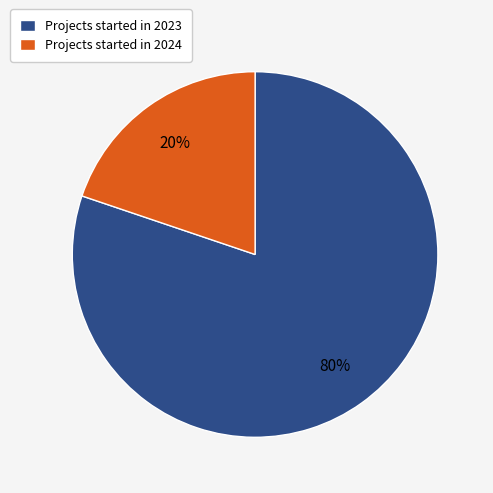

Is there any slice that represents more than half of the pie?

Yes